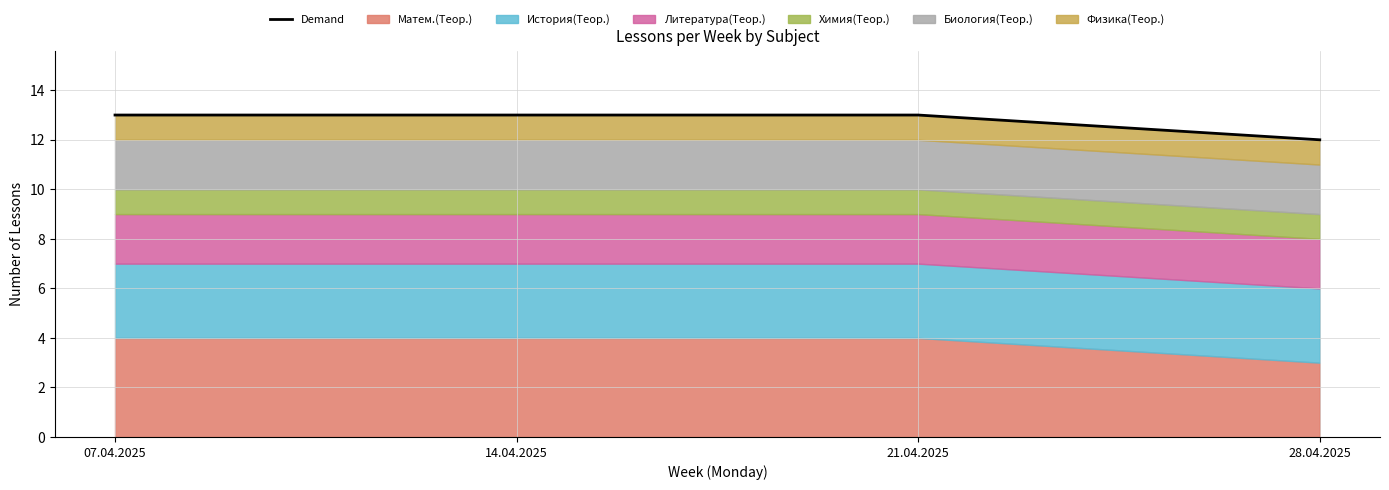

How many values are below 13?

1